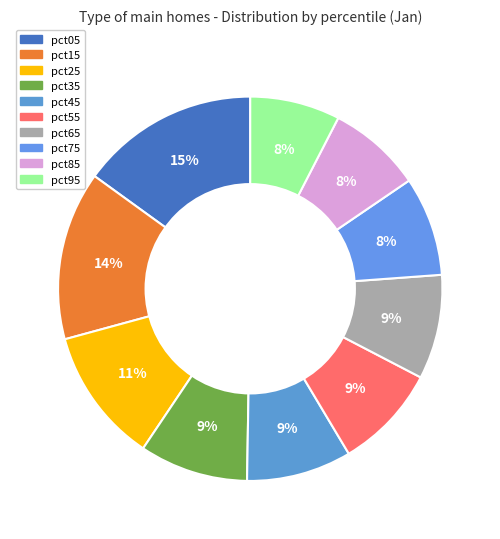

How many segments does this pie chart have?

10